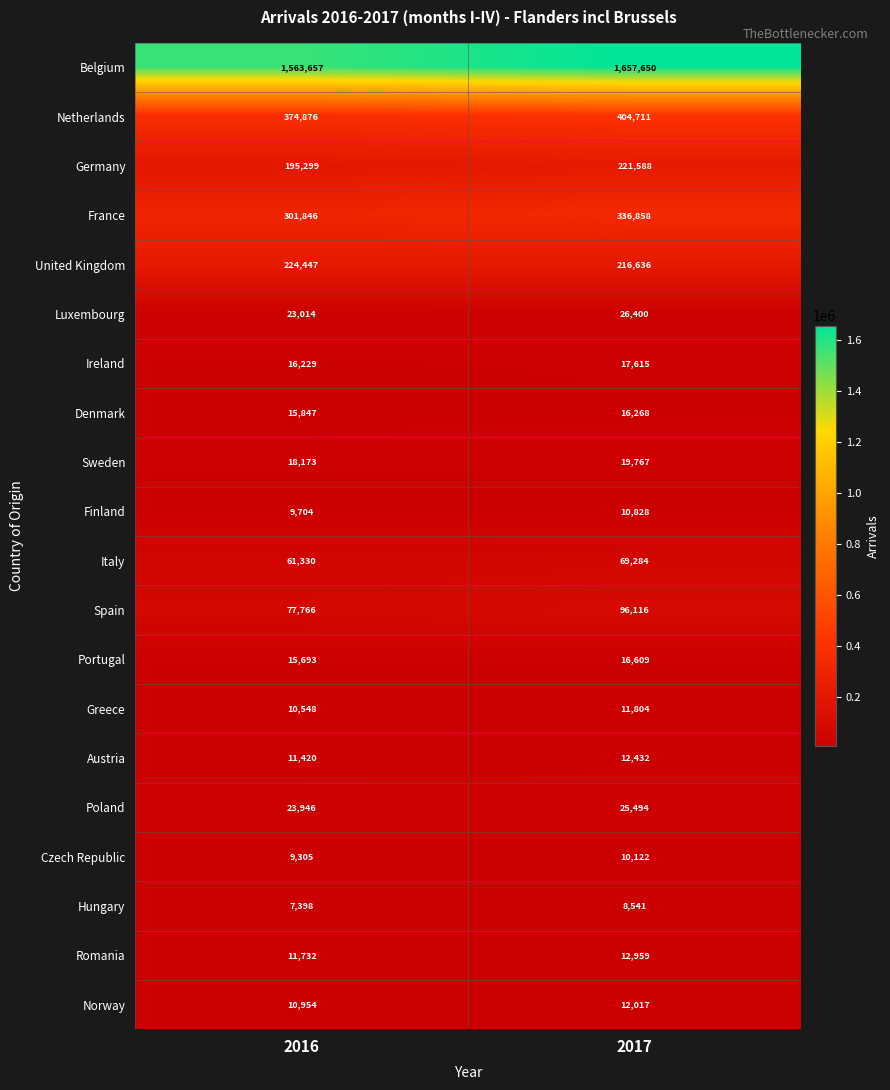

What is the maximum value for France?

336858